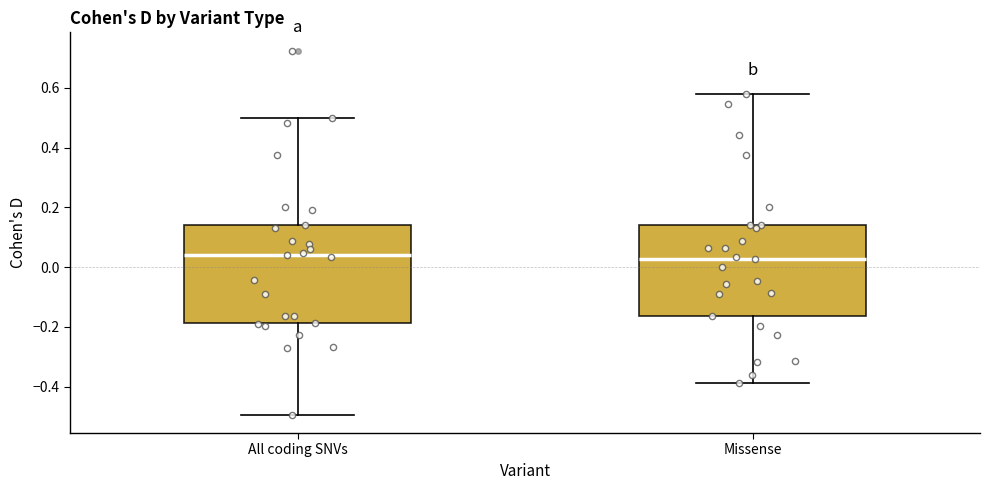

Which box is the tallest, from its lower edge to its upper edge?

All coding SNVs